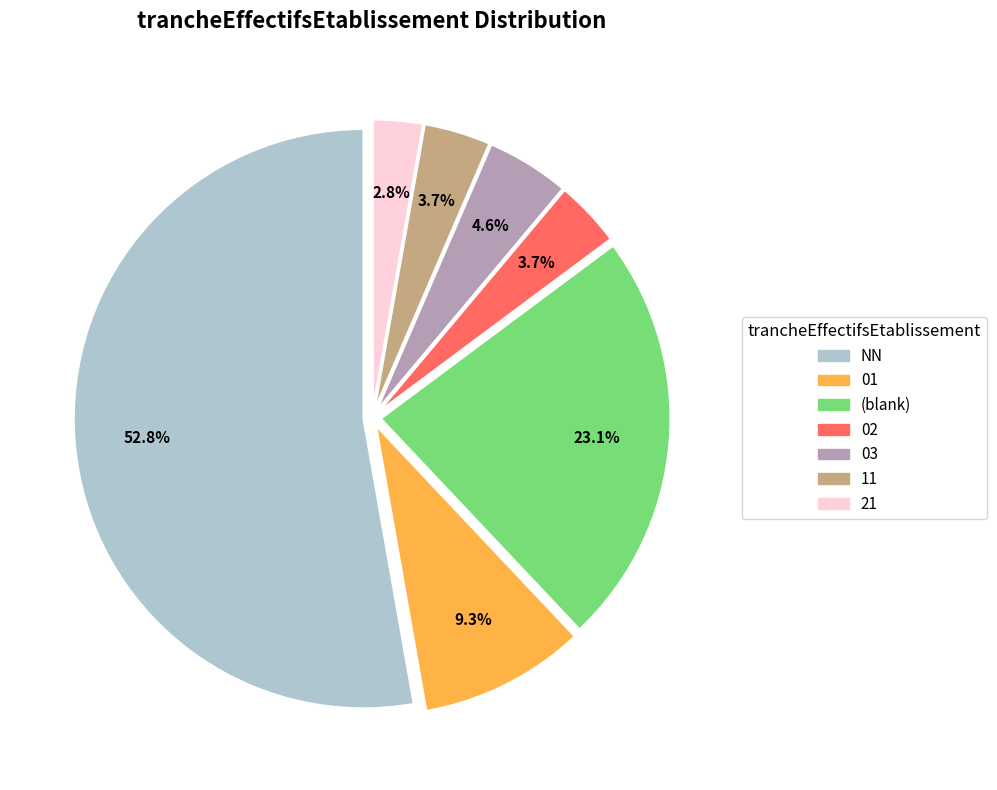

Does any single category account for the majority?

Yes